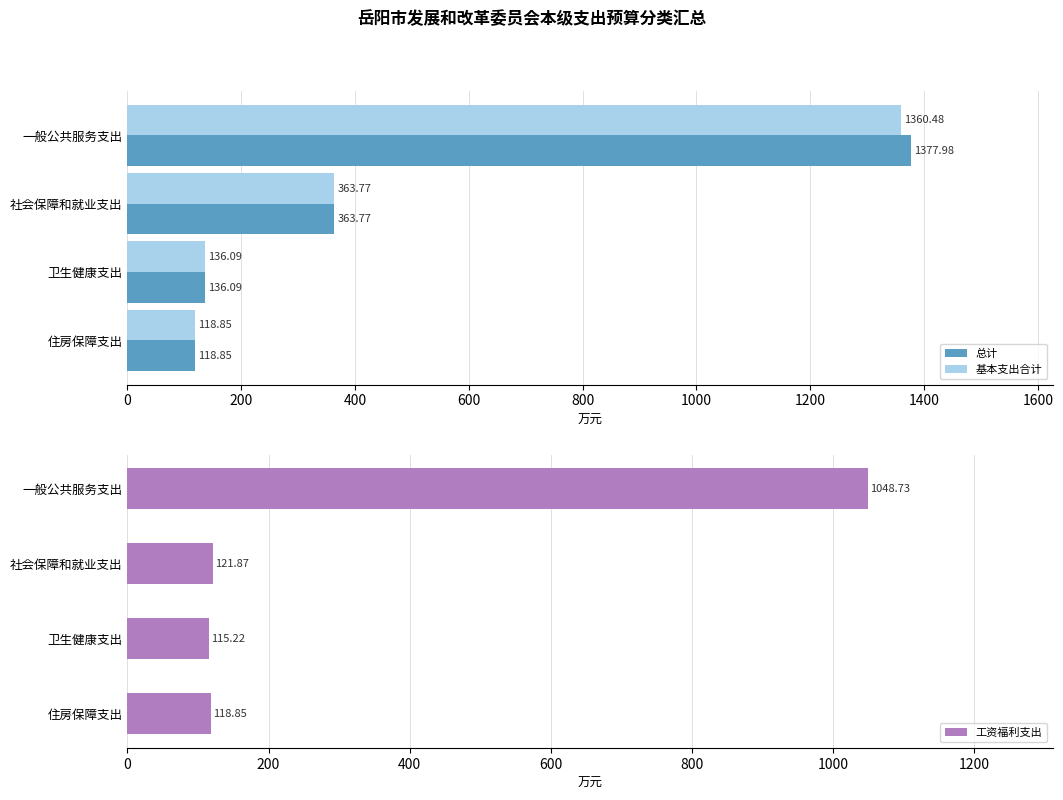

What is the minimum value shown in the chart?

115.2